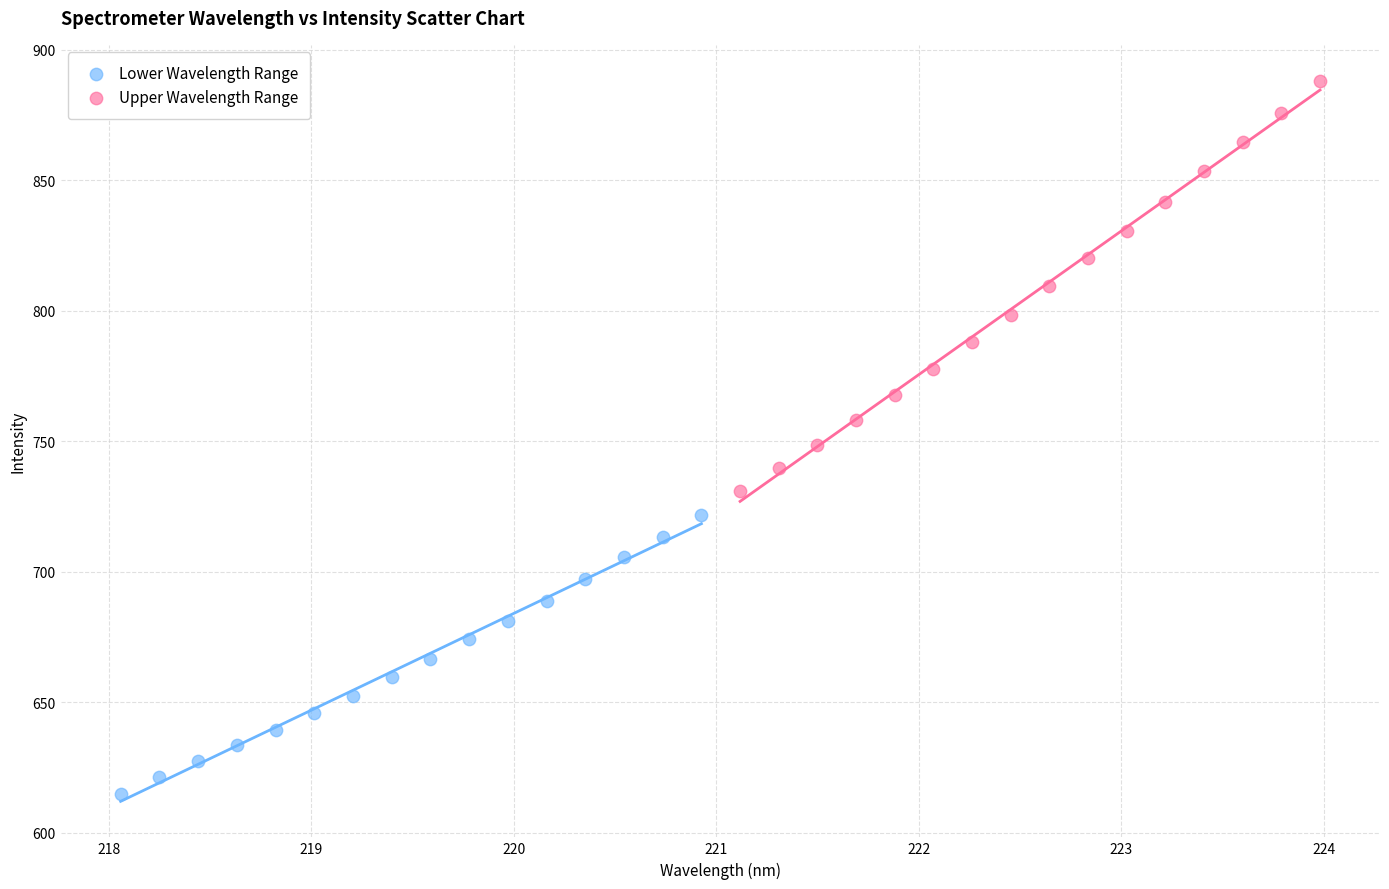

Which series has the widest spread of Y values?

Upper Wavelength Range